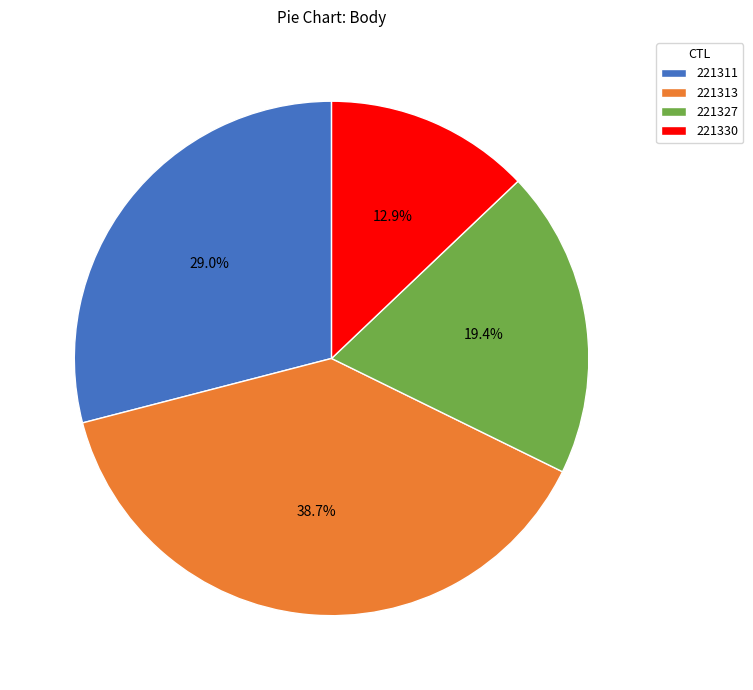

True or false: 221327 accounts for 7% of the total.

False